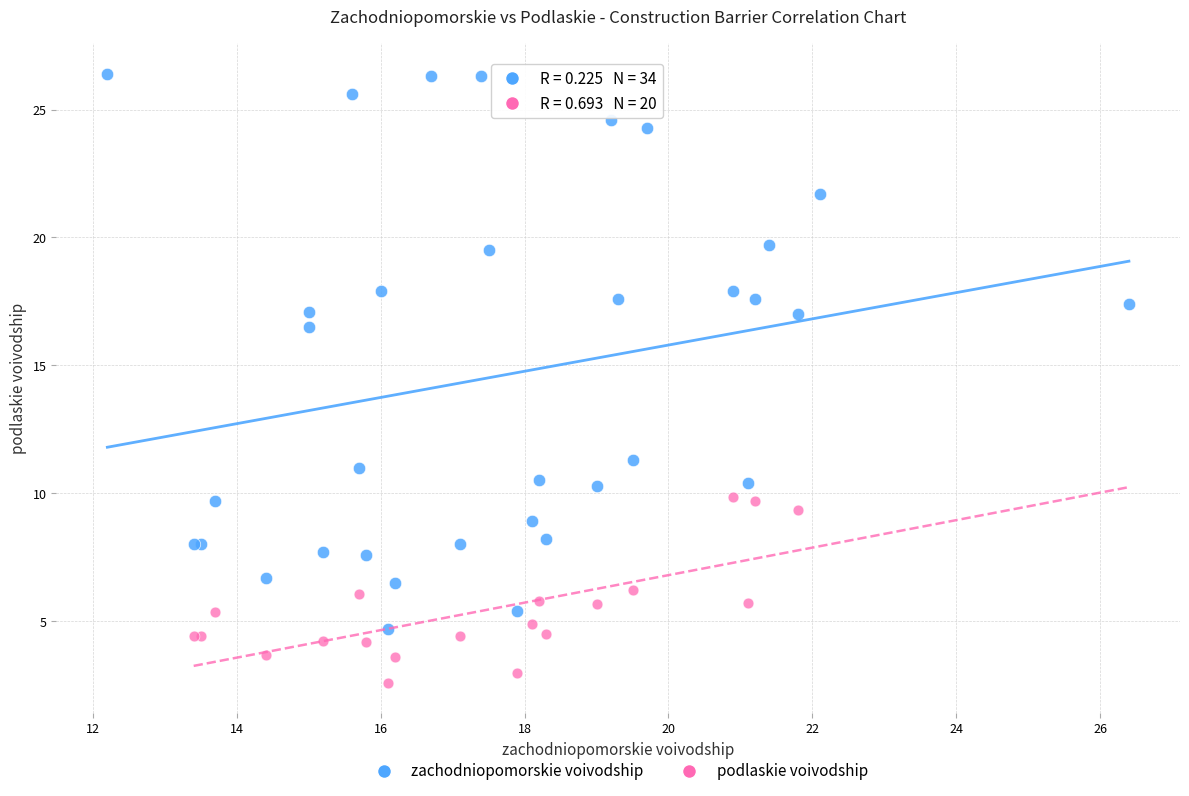

Which series contains the highest Y value?

zachodniopomorskie voivodship